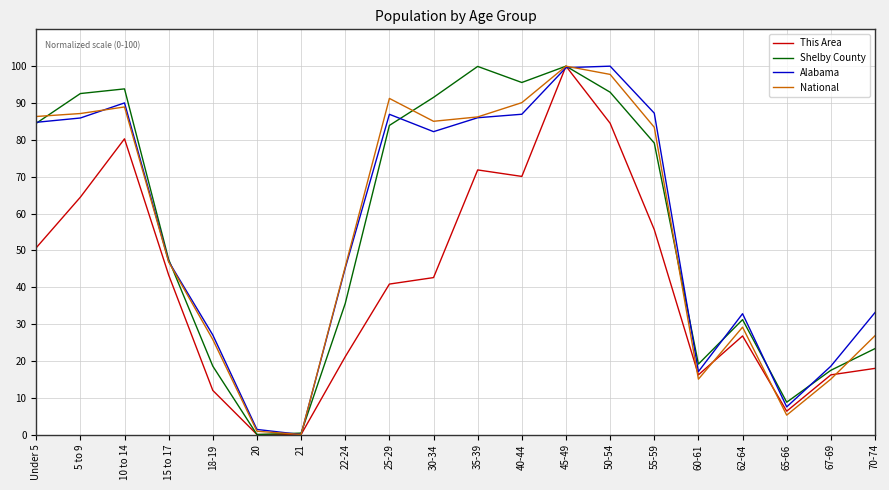

Is the value of Shelby County at 65-66 greater than the value of National at 55-59?

No